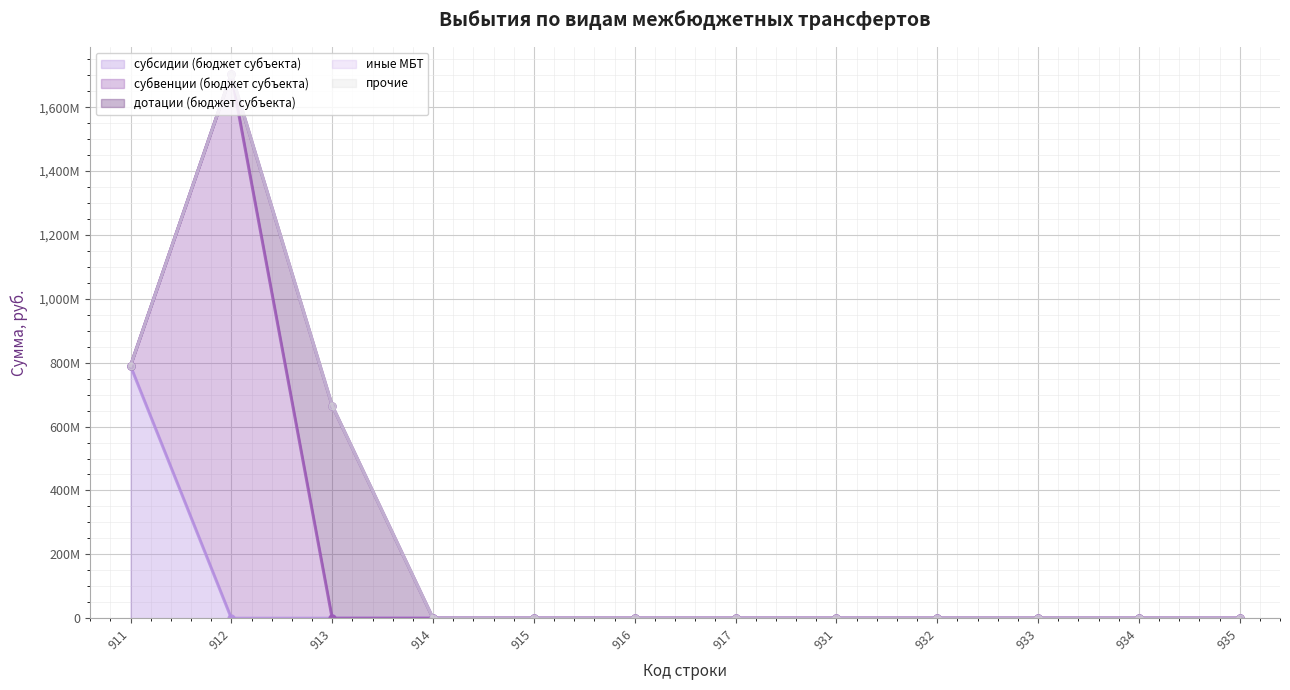

Which series has the widest spread of values?

субвенции (бюджет субъекта)